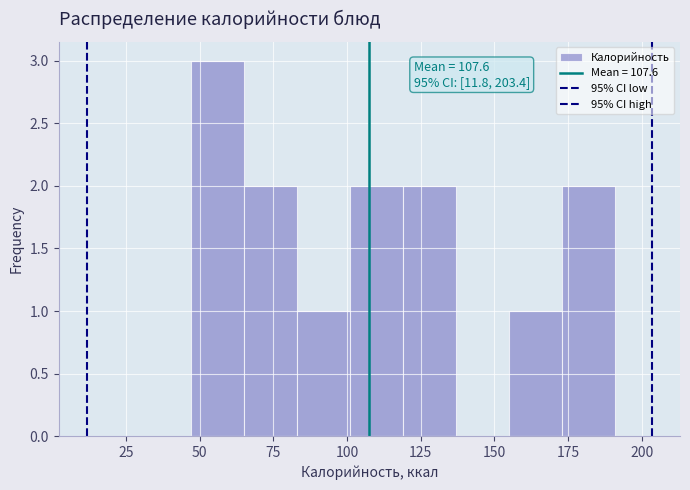

Read against the x-axis, roughly where is the centre of the tallest bar?

55